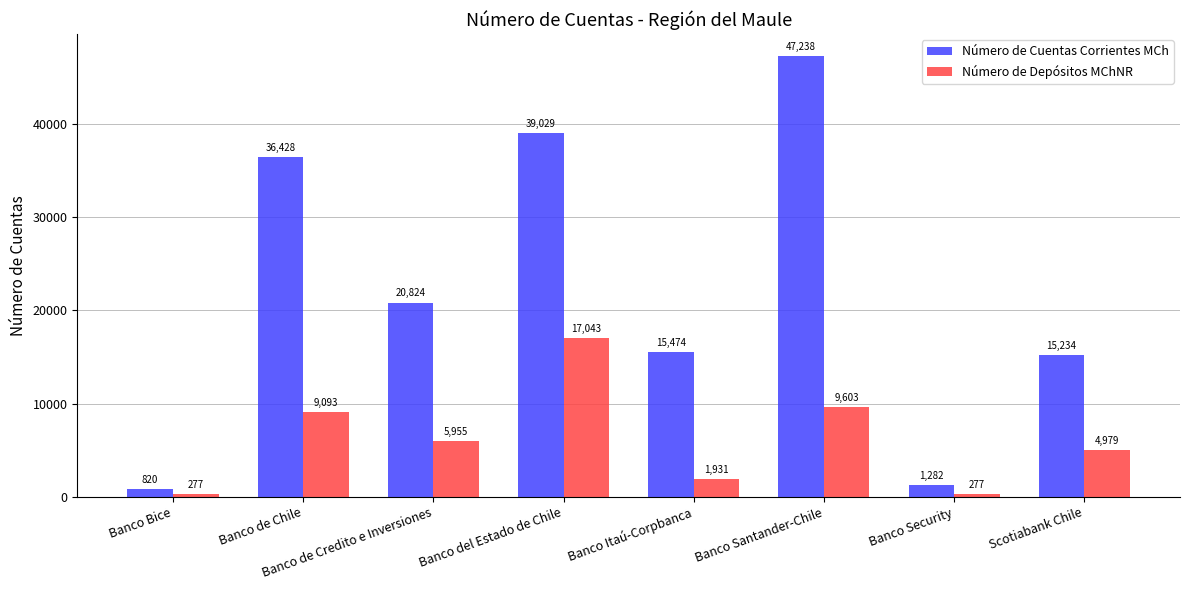

Reading right to left, transcribe all the data shown in this chart.

Número de Cuentas Corrientes MCh: Scotiabank Chile=15234	Banco Security=1282	Banco Santander-Chile=47238	Banco Itaú-Corpbanca=15474	Banco del Estado de Chile=39029	Banco de Credito e Inversiones=20824	Banco de Chile=36428	Banco Bice=820
Número de Depósitos MChNR: Scotiabank Chile=4979	Banco Security=277	Banco Santander-Chile=9603	Banco Itaú-Corpbanca=1931	Banco del Estado de Chile=17043	Banco de Credito e Inversiones=5955	Banco de Chile=9093	Banco Bice=277